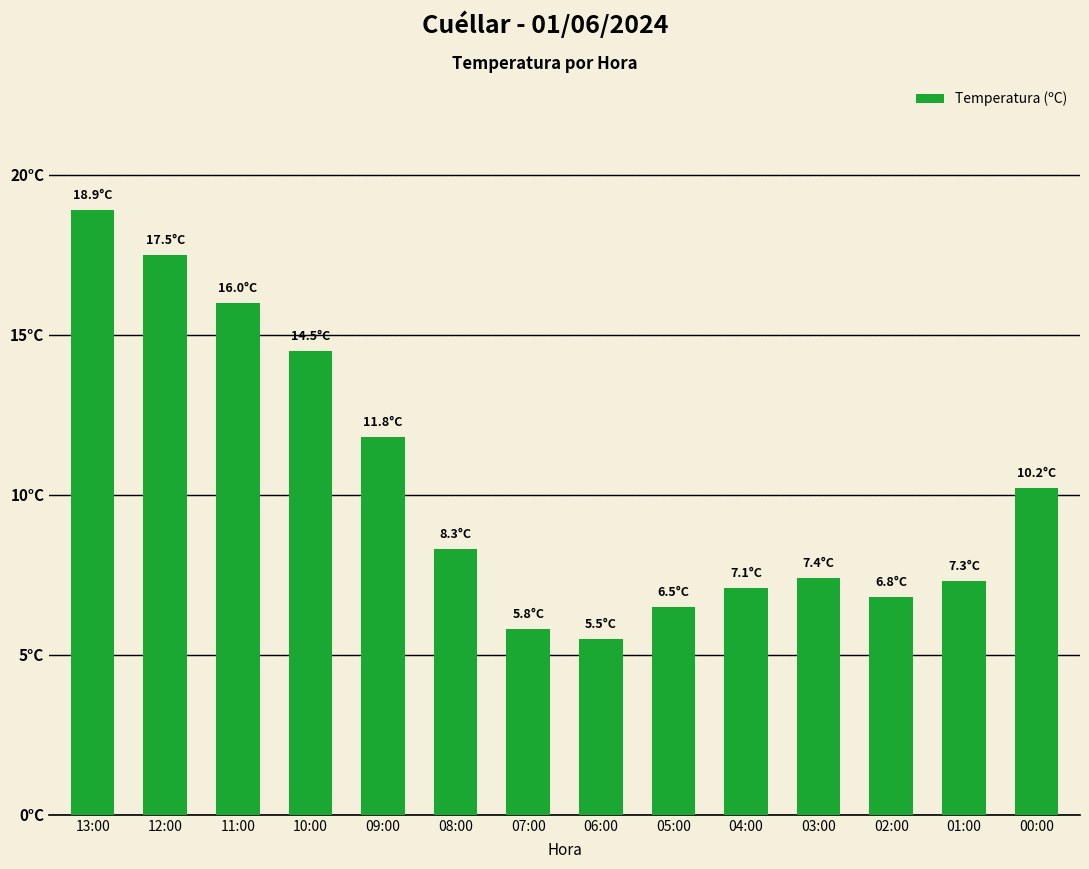

How many categories are shown in the chart?

14